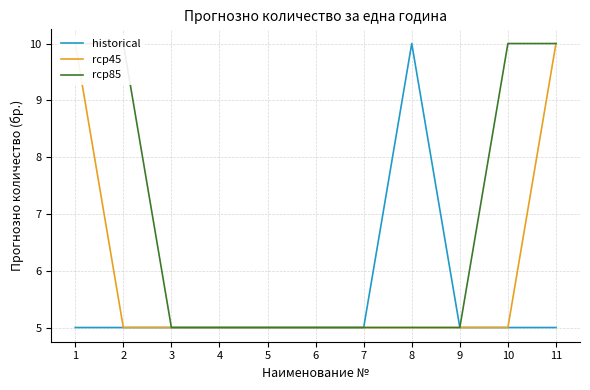

How many series are shown in this chart?

3